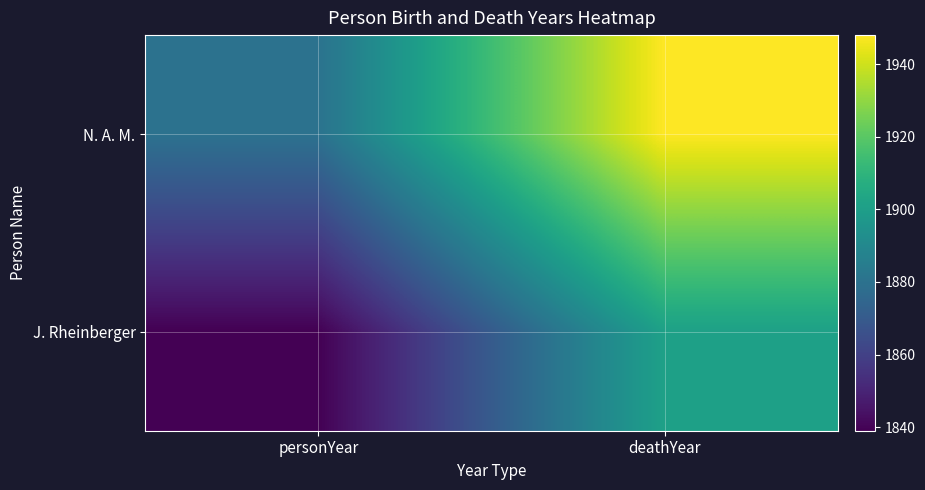

At which category is the sum across all series the highest?

deathYear